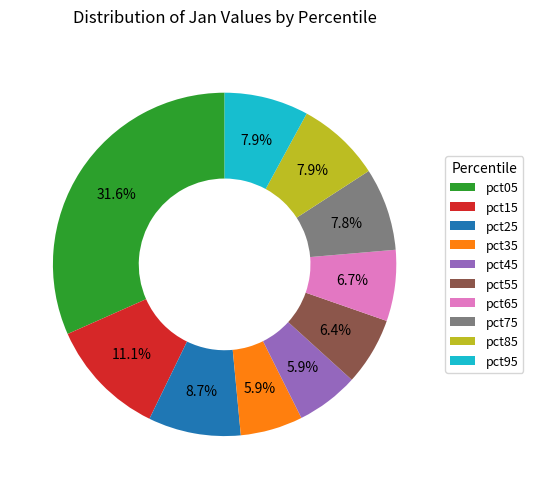

Between pct05 and pct45, which is larger?

pct05